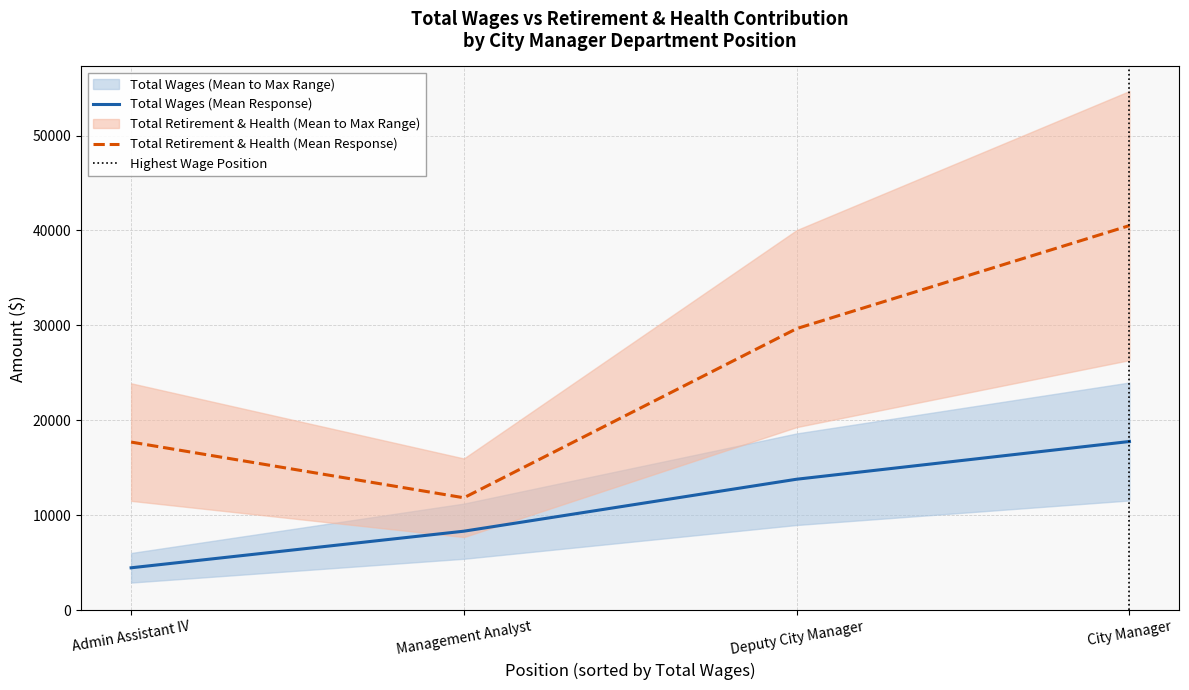

Read the Total Wages (Mean Response) value at Deputy City Manager.

13784.4